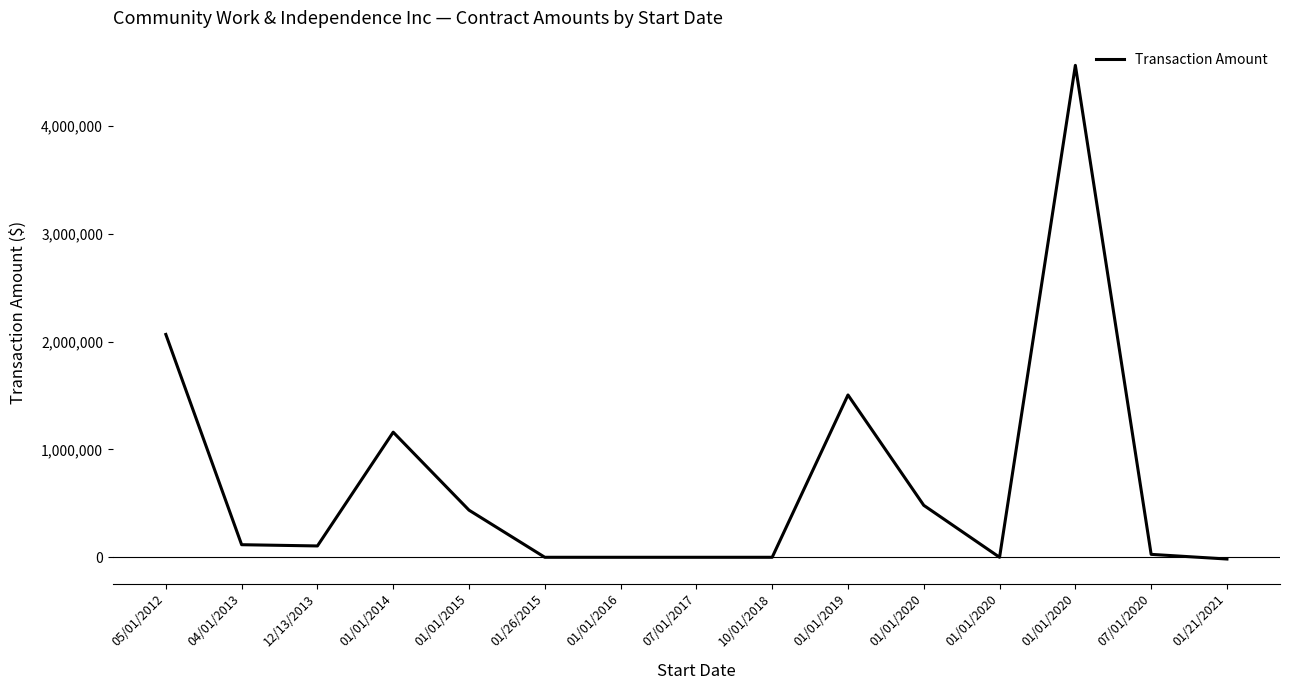

Rank the categories by value from highest to lowest.

01/01/2020, 05/01/2012, 01/01/2019, 01/01/2014, 01/01/2020, 01/01/2015, 04/01/2013, 12/13/2013, 07/01/2020, 01/26/2015, 01/01/2016, 07/01/2017, 10/01/2018, 01/01/2020, 01/21/2021